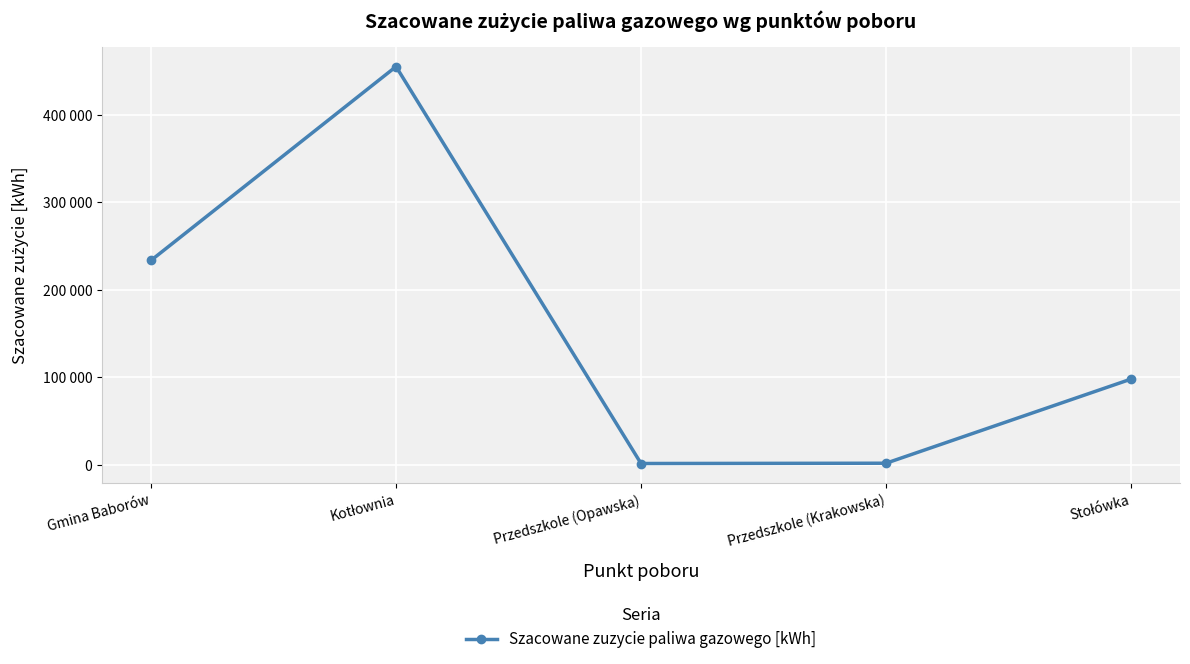

What is the change in value from Kotłownia to Stołówka?

-357079